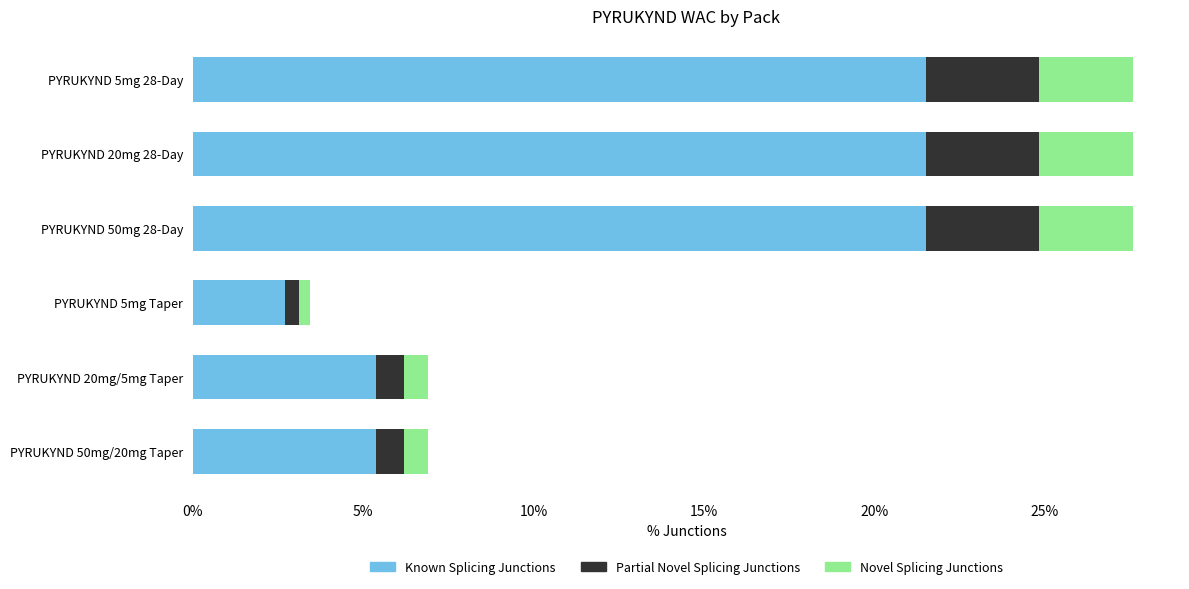

The value of Known Splicing Junctions at PYRUKYND 50mg/20mg Taper is 9.1. True or false?

False